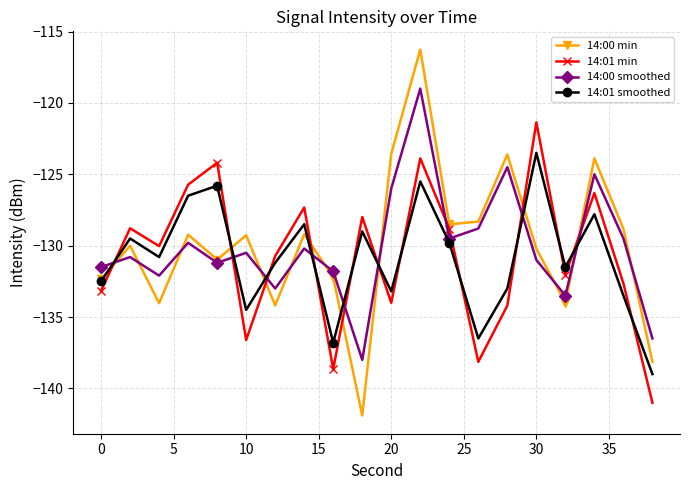

How many intersections are there between 14:01 smoothed and 14:01 min?

12